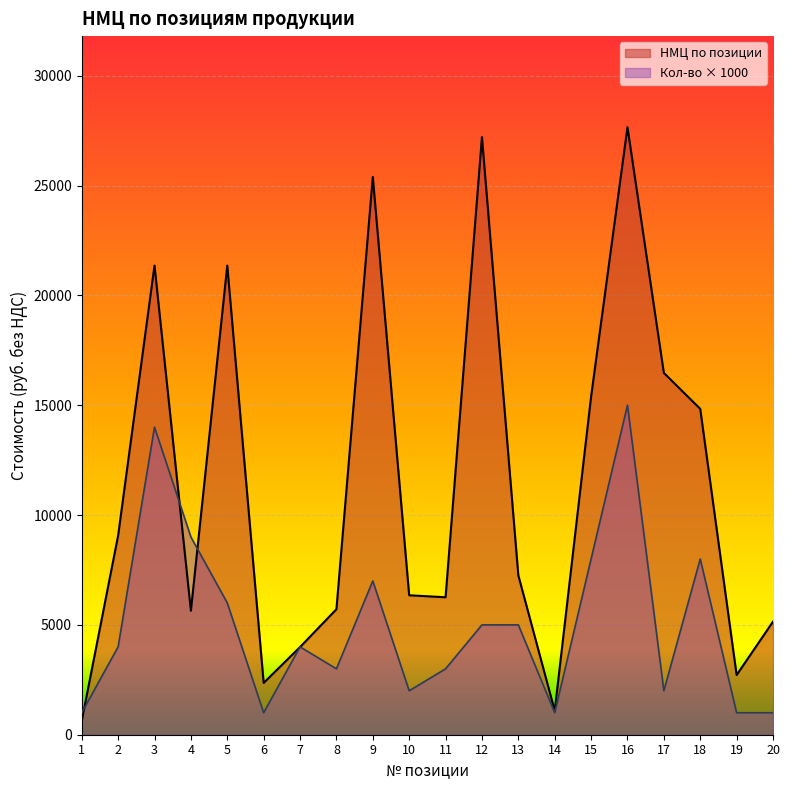

Which series has the largest total across all categories?

НМЦ по позиции